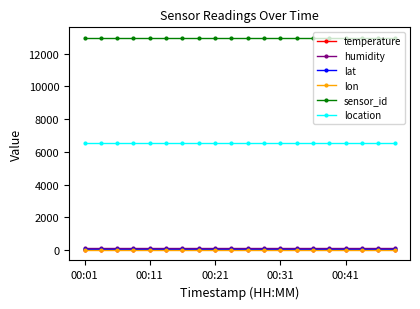

Which series has the widest spread of values?

temperature